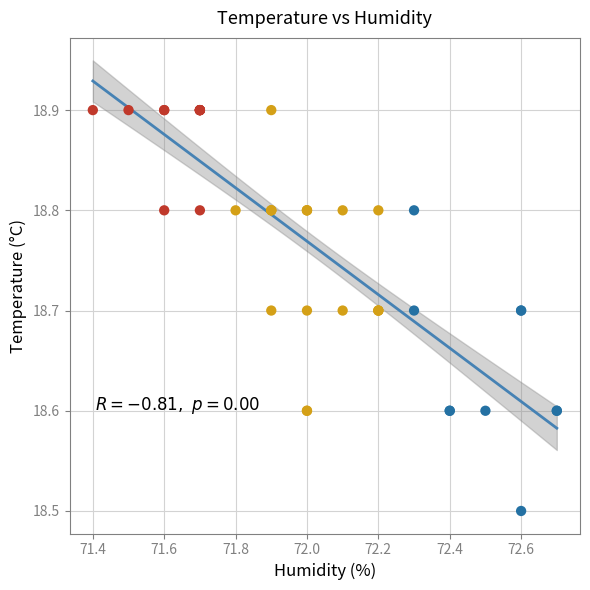

What Y value in the scatter plot is closest to 18?

18.5